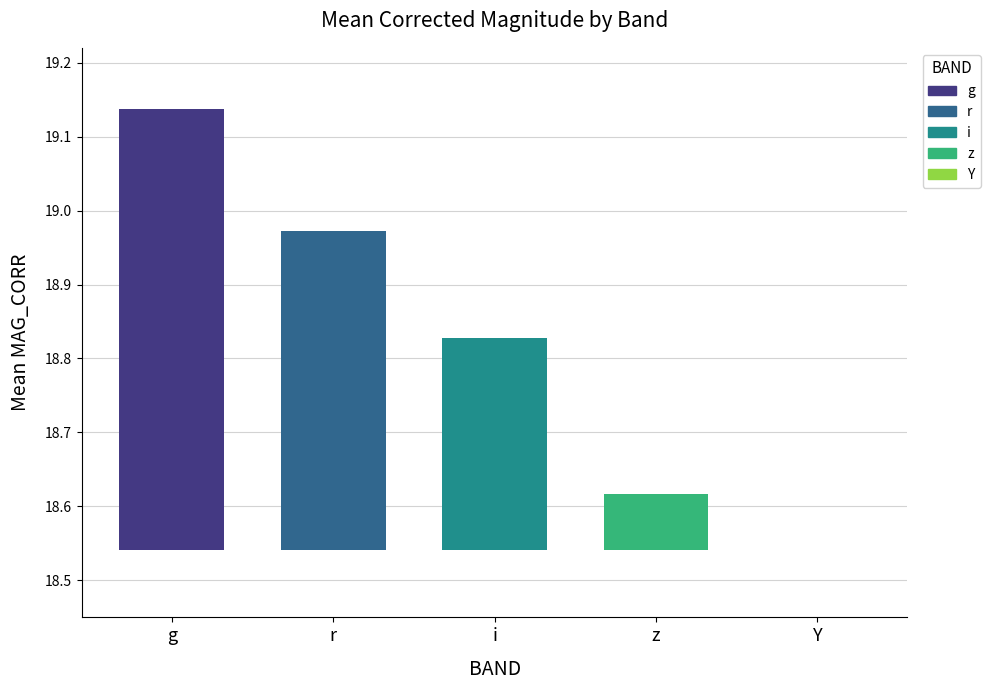

What are all the series names shown in the legend?

g, r, i, z, Y